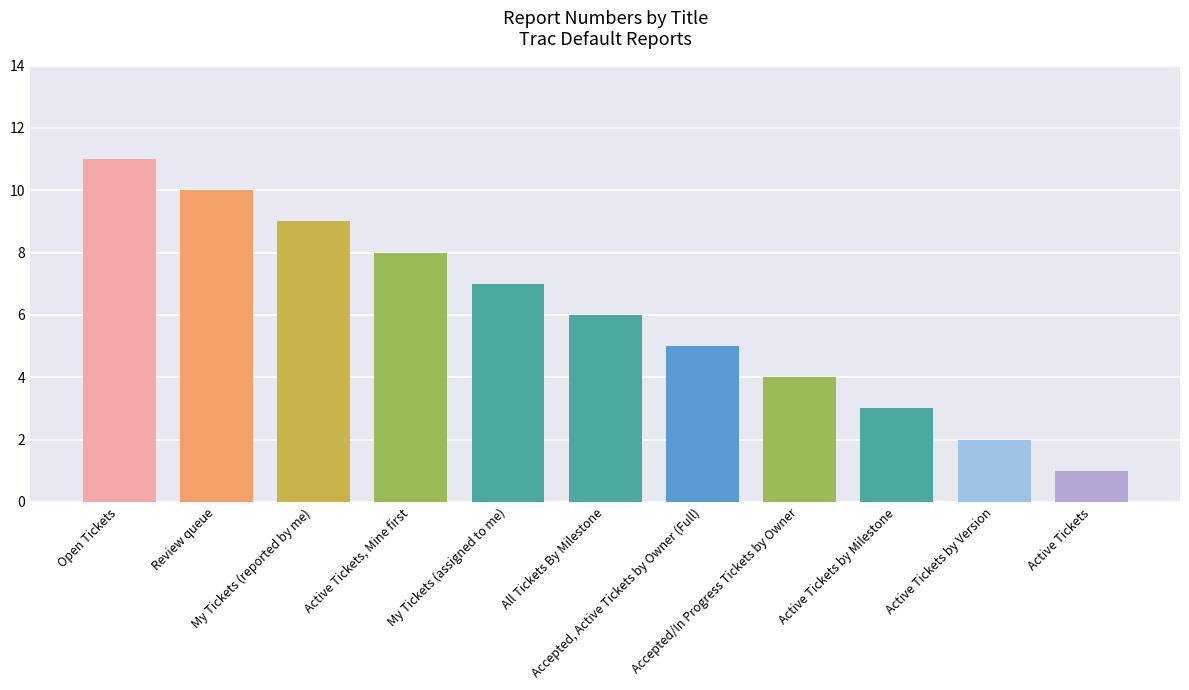

Is it true that the value at My Tickets (assigned to me) is 12?

False